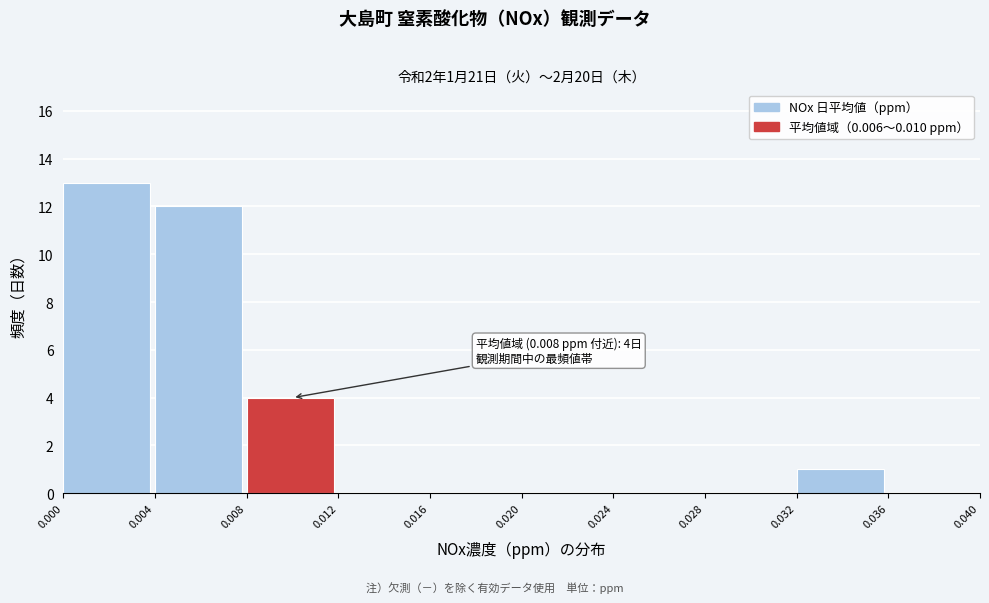

Over which range of the x-axis is the bar tallest?

0.000 to 0.004